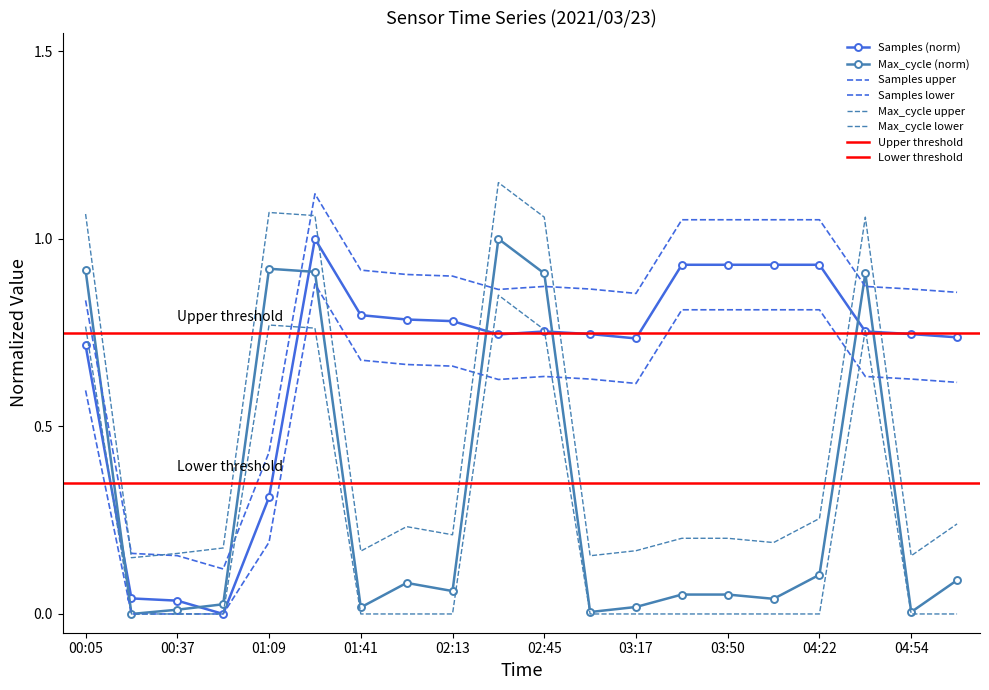

Where do Max_cycle and Samples first cross each other?

00:05 and 00:21